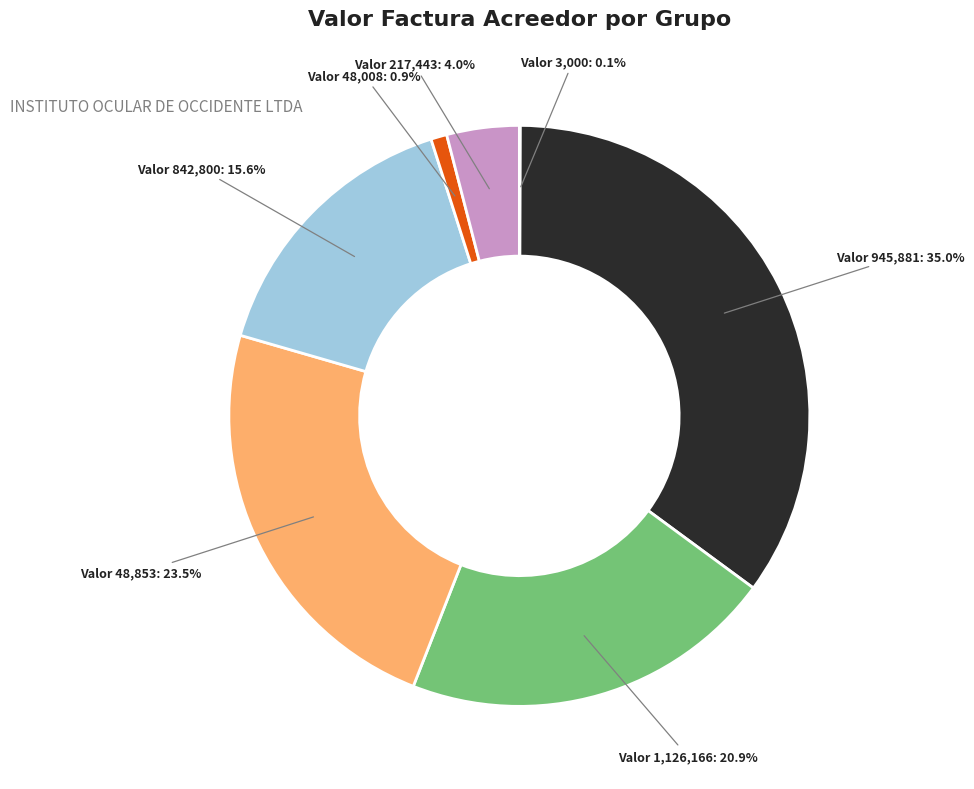

Does any single category account for the majority?

No